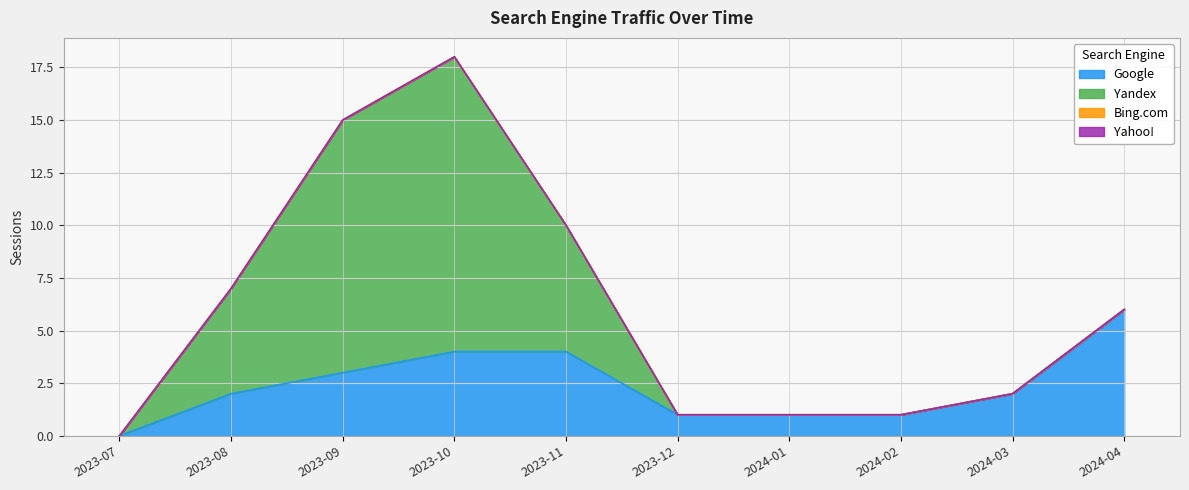

True or false: Bing.com and Yahoo! intersect in this chart.

False